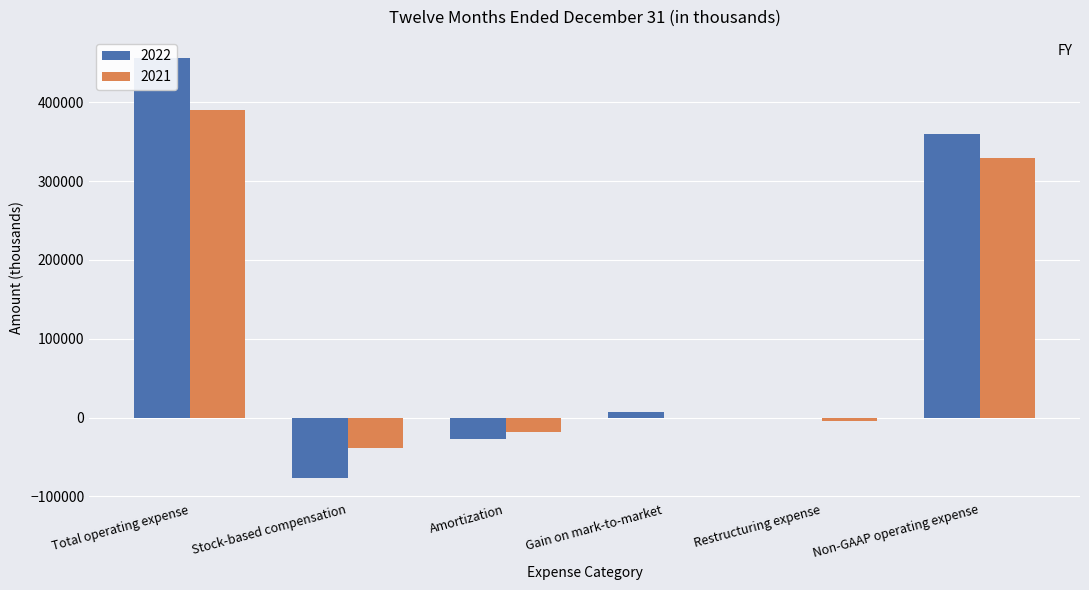

At which category is the sum across all series the highest?

Total operating expense